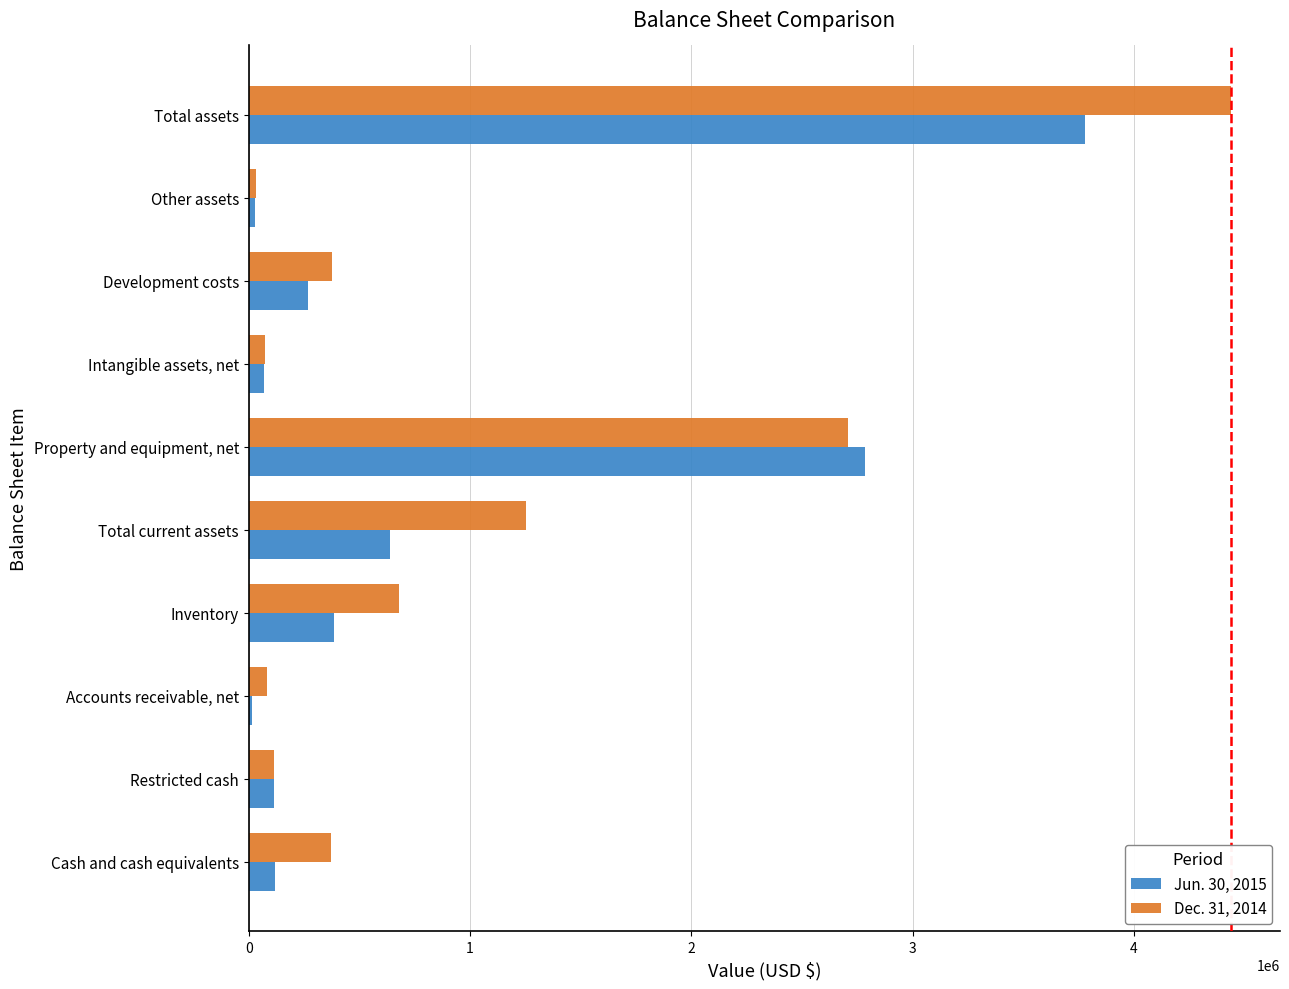

True or false: Dec. 31, 2014 has a value of 2706426 at Property and equipment, net.

True